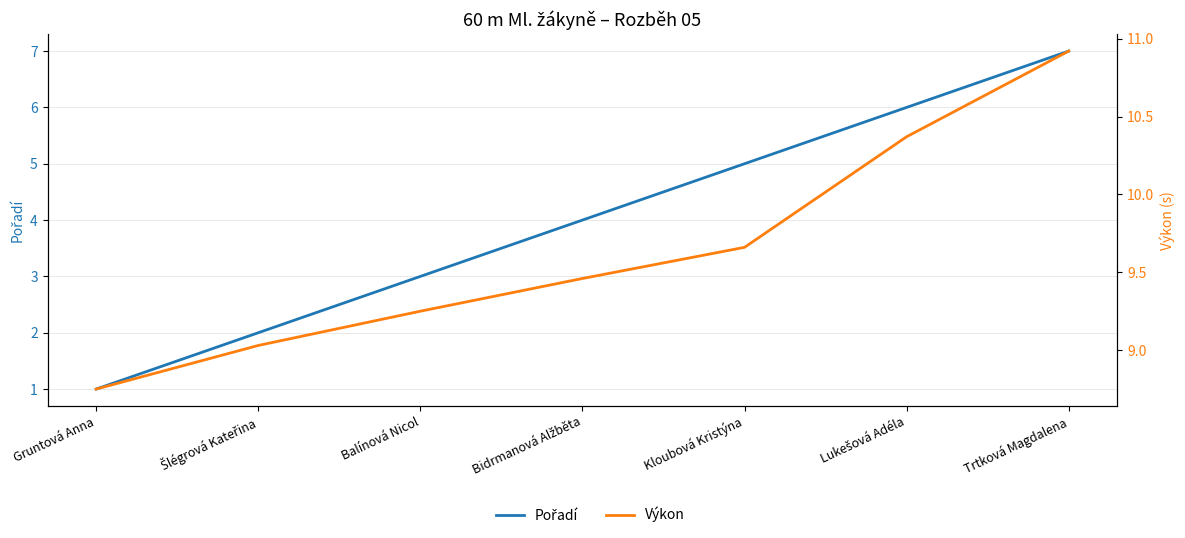

The Pořadí series shows 11.7 at Trtková Magdalena. True or false?

False